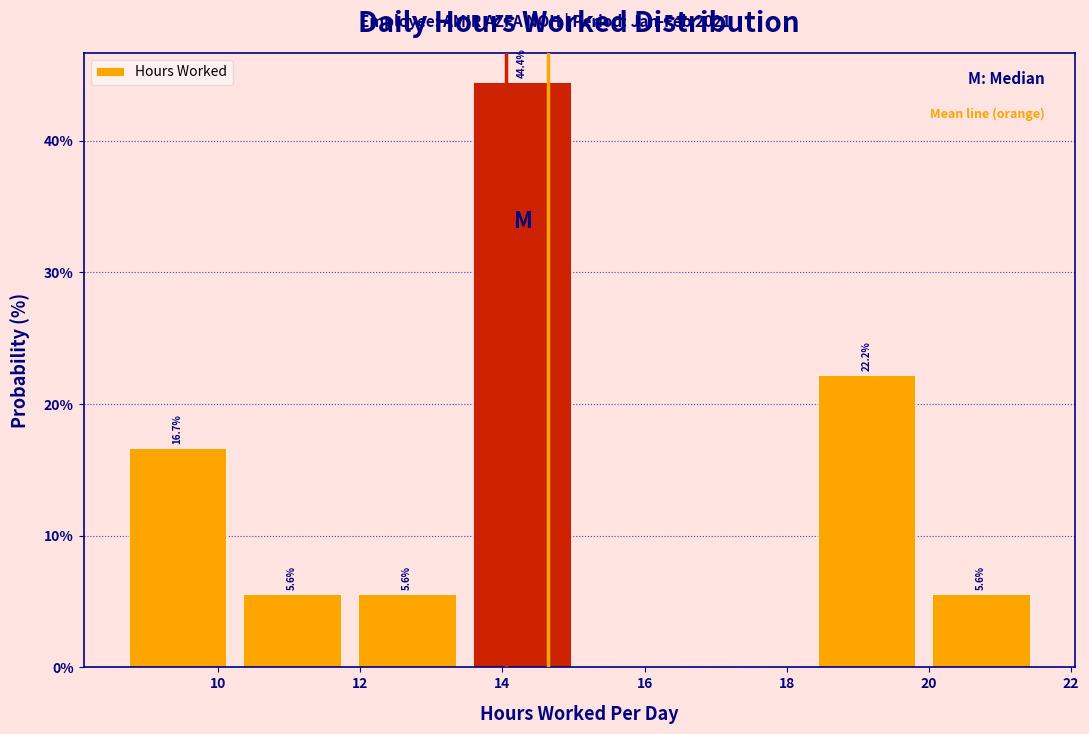

Over which range of the x-axis is the bar tallest?

13.4 to 15.0